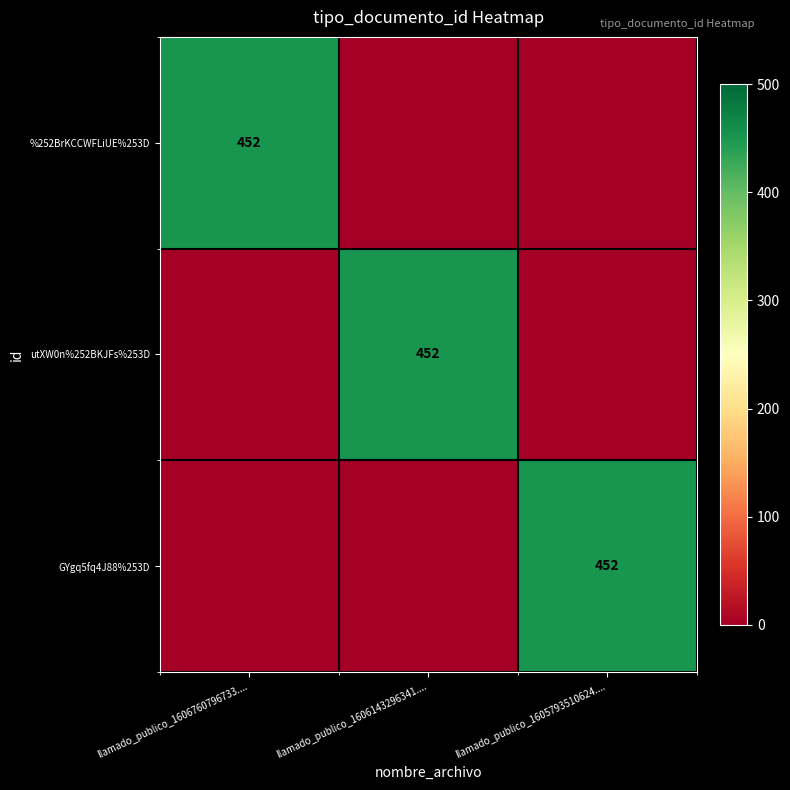

Is it true that GYgq5fq4J88%253D equals 627 at llamado_publico_1605793510624....?

False